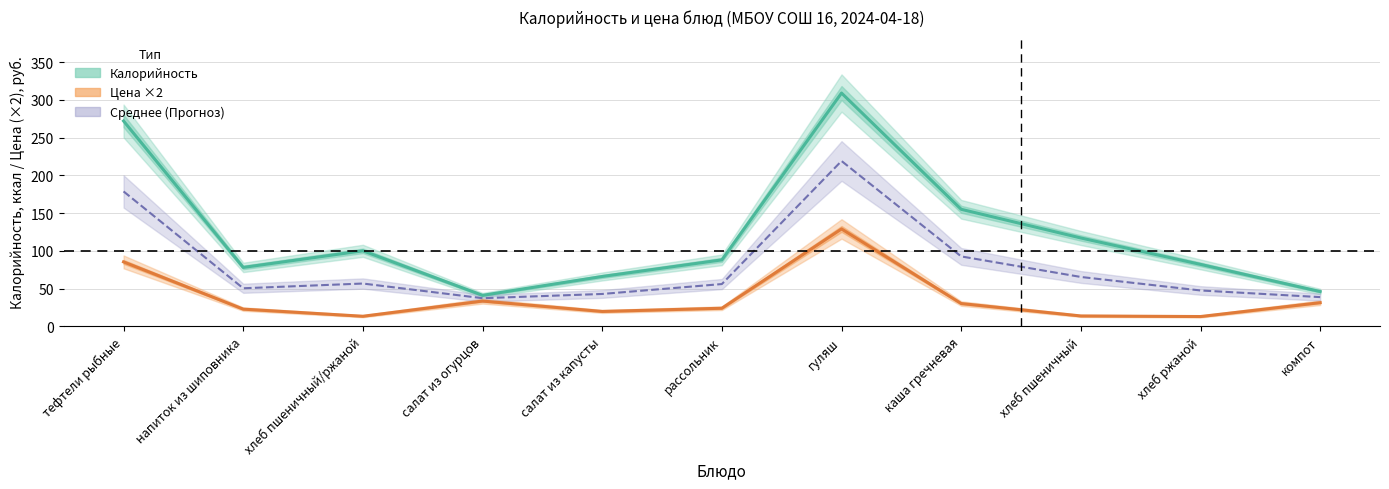

What is the label of the 3rd point from the left?

хлеб пшеничный/ржаной